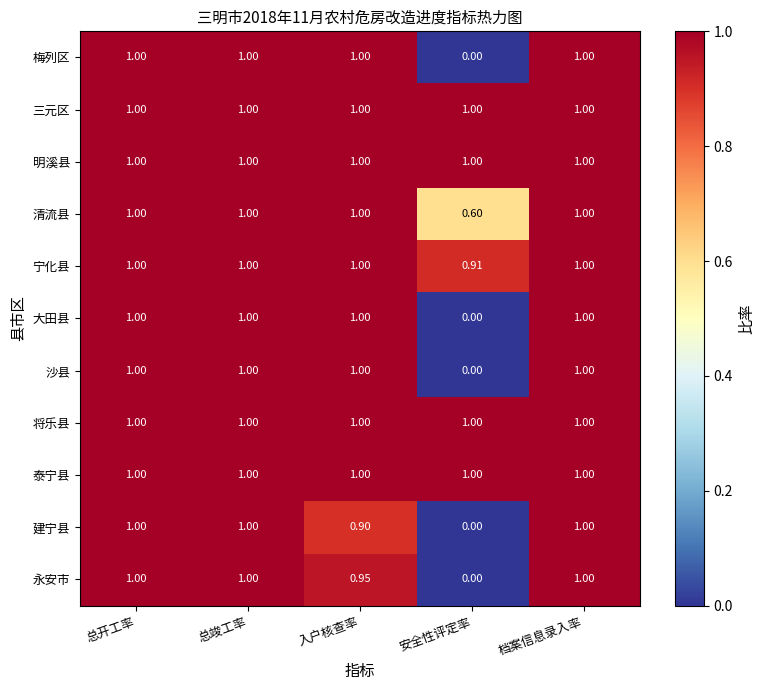

Which category has the lowest value in the 永安市 series?

安全性评定率